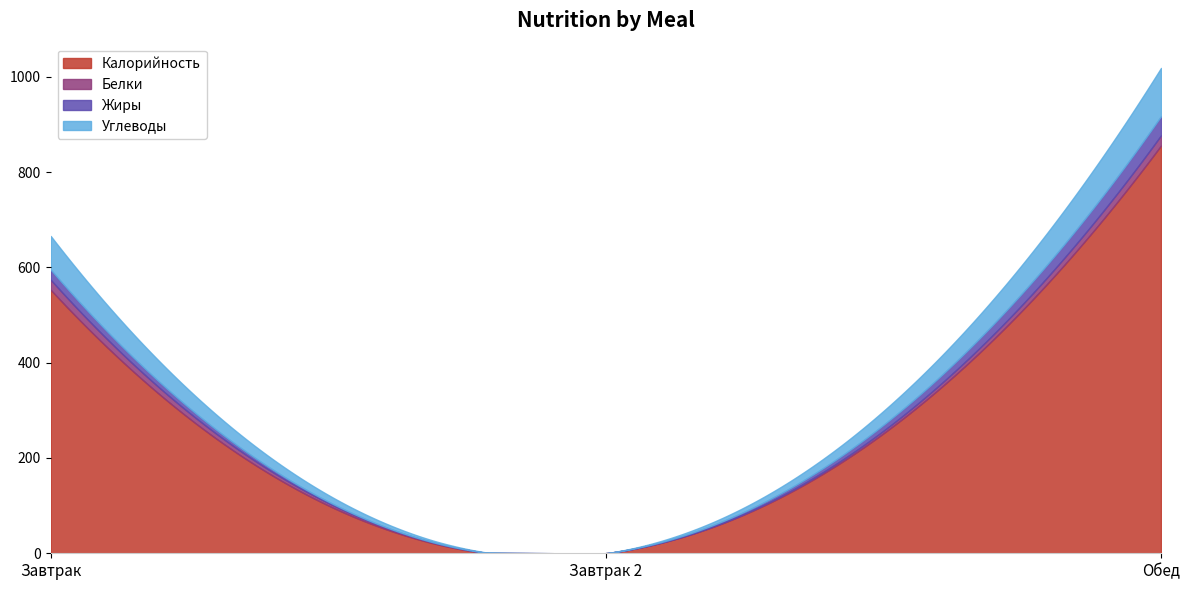

How many lines are shown in the chart?

4